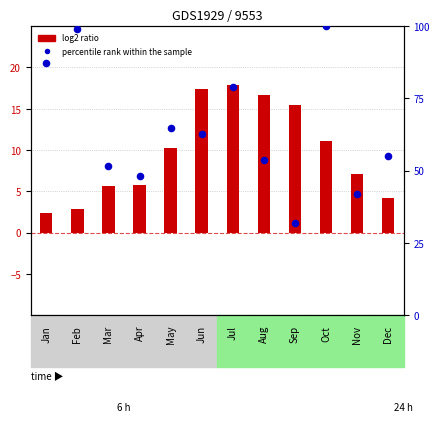

At which category is the sum across all series the highest?

Oct